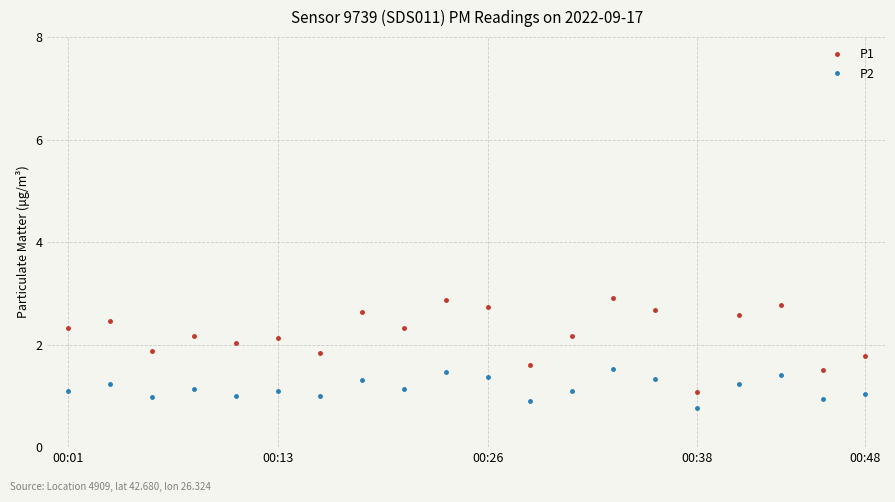

True or false: P1 and P2 cross at least once.

False